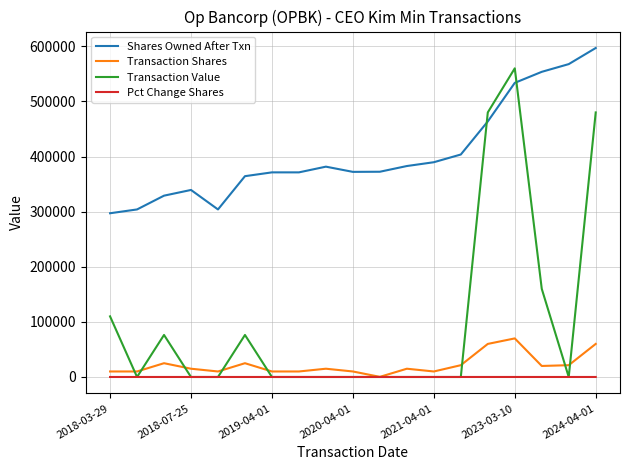

At how many categories does at least one series exceed 129756?

19